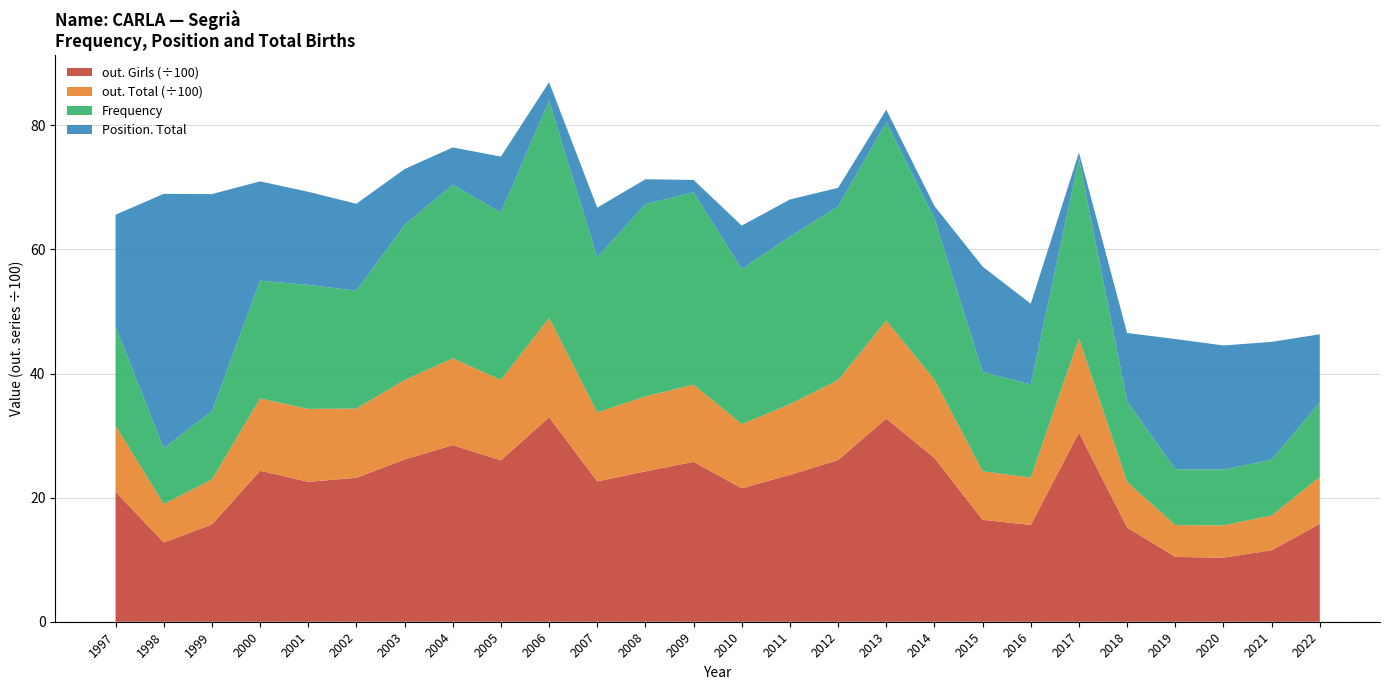

Reading left to right, transcribe all the data shown in this chart.

Frequency: 1997=16	1998=9	1999=11	2000=19	2001=20	2002=19	2003=25	2004=28	2005=27	2006=35	2007=25	2008=31	2009=31	2010=25	2011=27	2012=28	2013=32	2014=26	2015=16	2016=15	2017=29	2018=13	2019=9	2020=9	2021=9	2022=12
Position. Total: 1997=18	1998=41	1999=35	2000=16	2001=15	2002=14	2003=9	2004=6	2005=9	2006=3	2007=8	2008=4	2009=2	2010=7	2011=6	2012=3	2013=2	2014=2	2015=17	2016=13	2017=1	2018=11	2019=21	2020=20	2021=19	2022=11
out. Total: 1997=1066	1998=619	1999=726	2000=1165	2001=1175	2002=1117	2003=1281	2004=1399	2005=1296	2006=1600	2007=1112	2008=1208	2009=1244	2010=1034	2011=1138	2012=1289	2013=1578	2014=1262	2015=782	2016=766	2017=1514	2018=735	2019=512	2020=521	2021=559	2022=756
out. Girls: 1997=2094	1998=1278	1999=1567	2000=2433	2001=2255	2002=2320	2003=2615	2004=2846	2005=2601	2006=3296	2007=2262	2008=2424	2009=2577	2010=2151	2011=2368	2012=2605	2013=3275	2014=2640	2015=1643	2016=1559	2017=3049	2018=1519	2019=1045	2020=1032	2021=1152	2022=1577